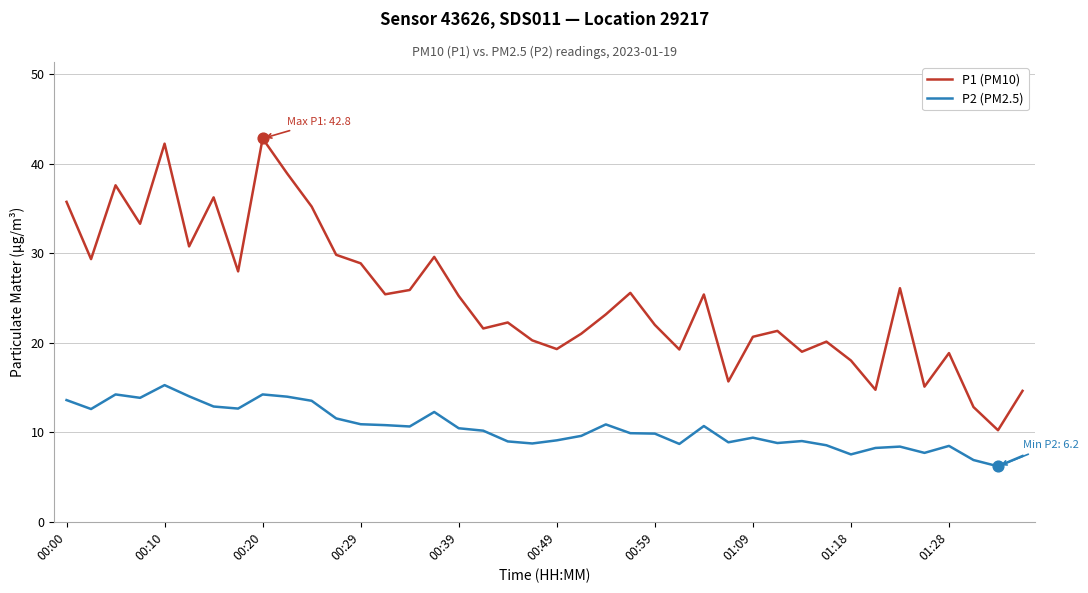

Which series has the widest spread of values?

P1 (PM10)